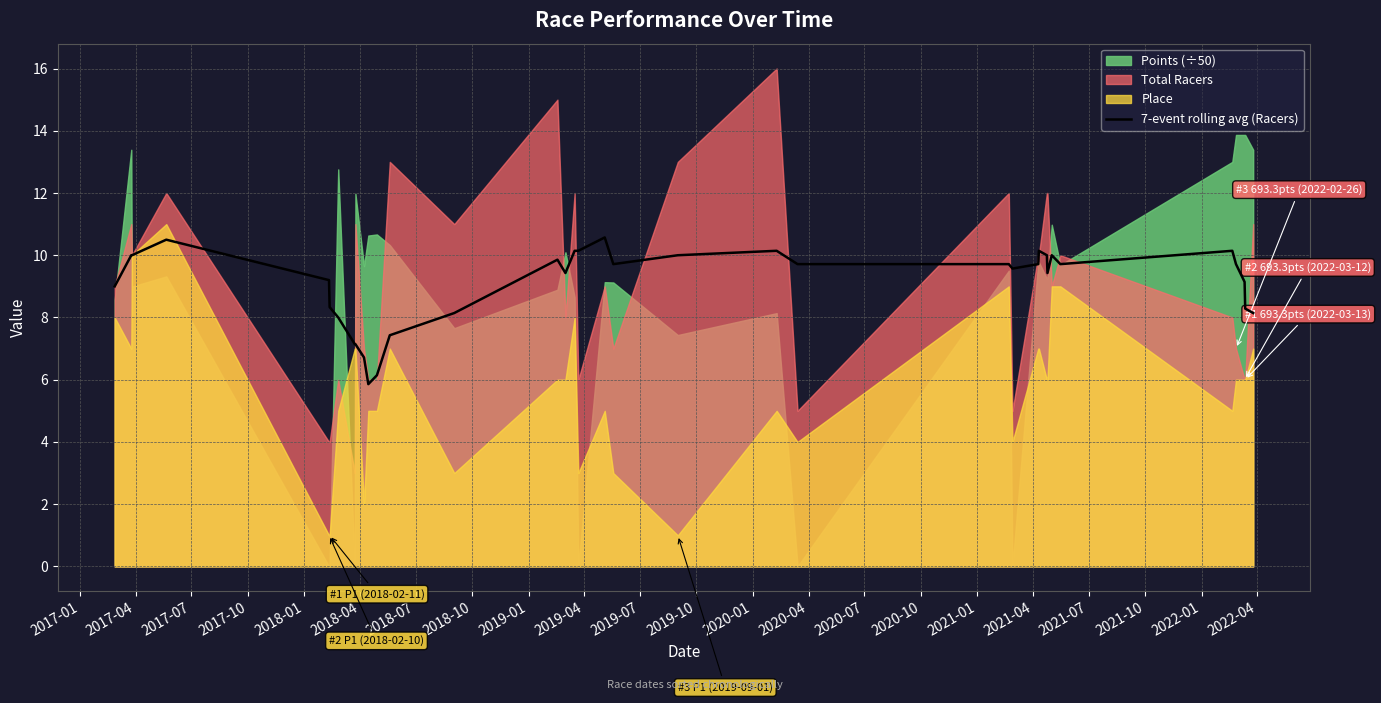

What is the highest value of the 7-event rolling avg (Racers) series?

10.6